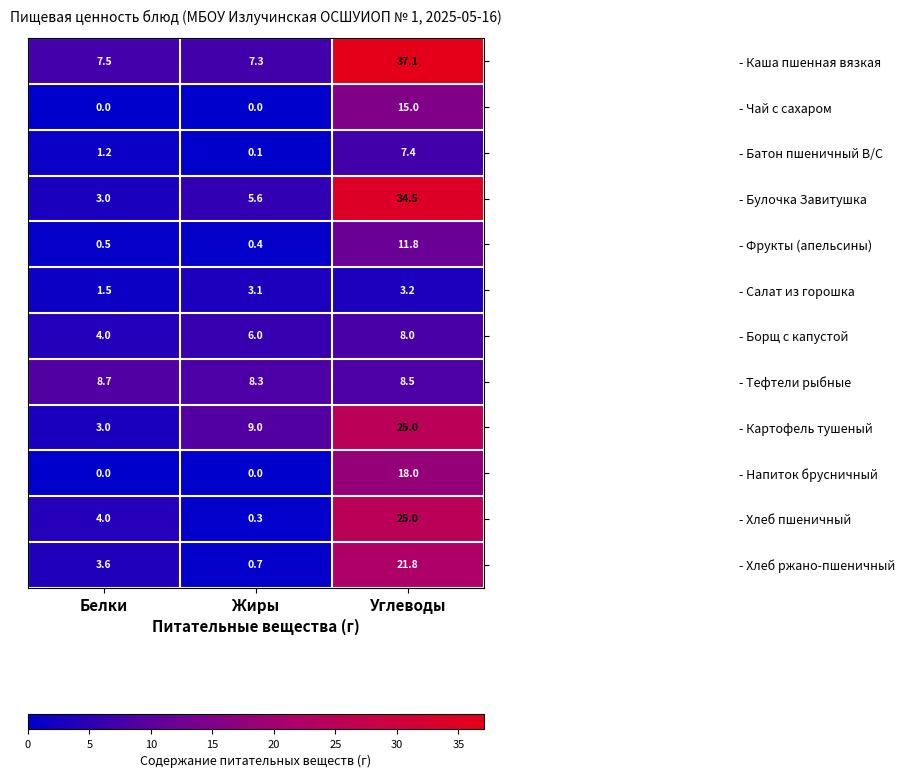

Count the number of categories in the chart.

3